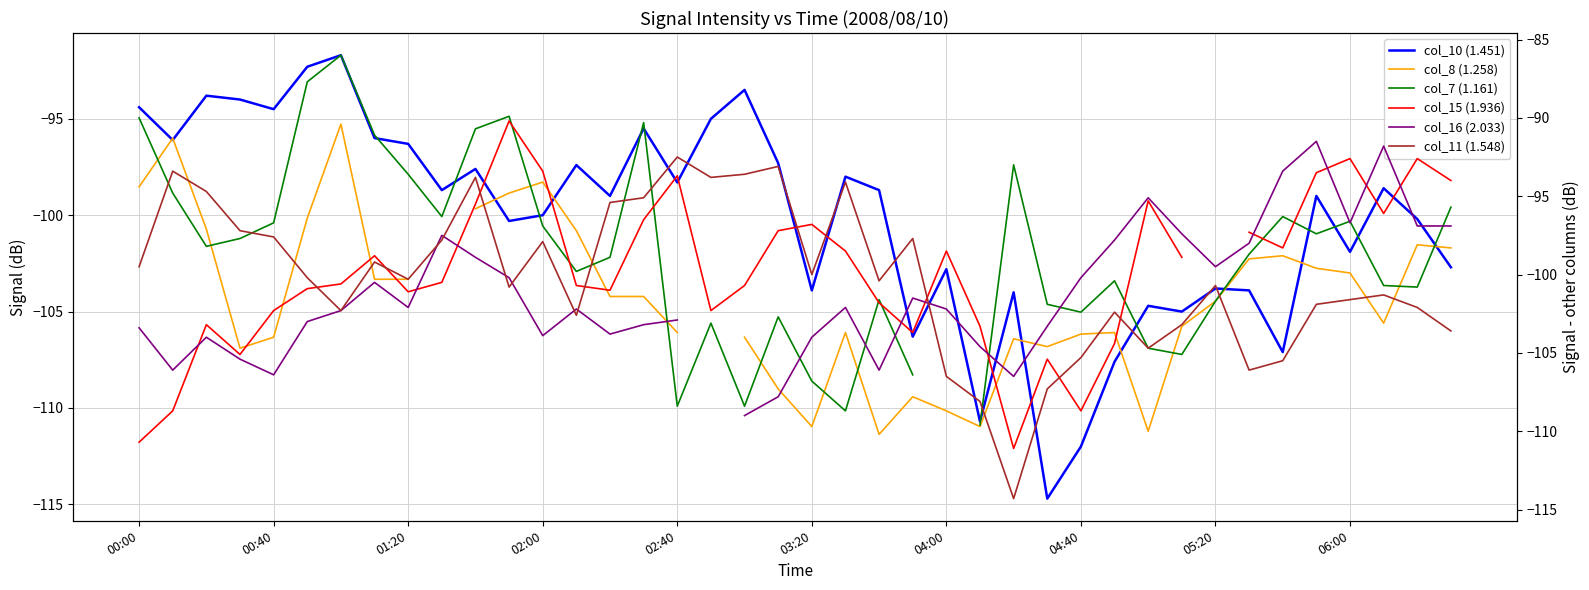

What is the maximum value for col_16 (2.033)?

-91.5